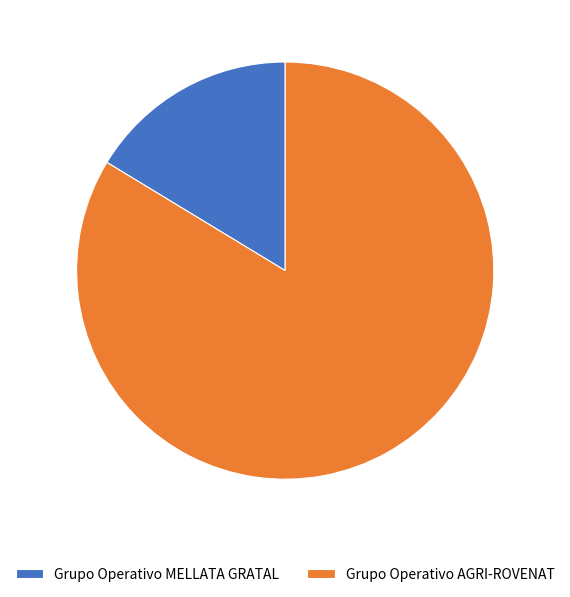

Which slice is the smallest?

Grupo Operativo MELLATA GRATAL